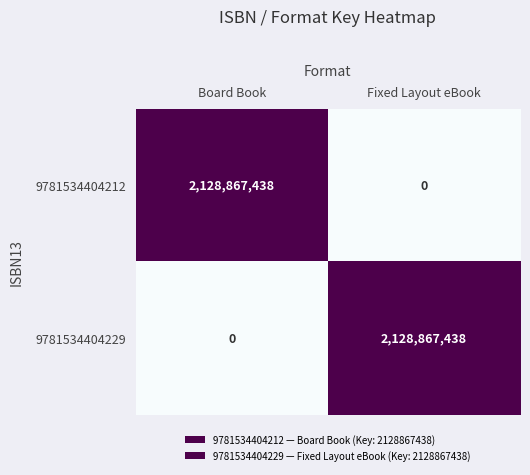

Rank the categories by 9781534404212 value from lowest to highest.

Fixed Layout eBook, Board Book